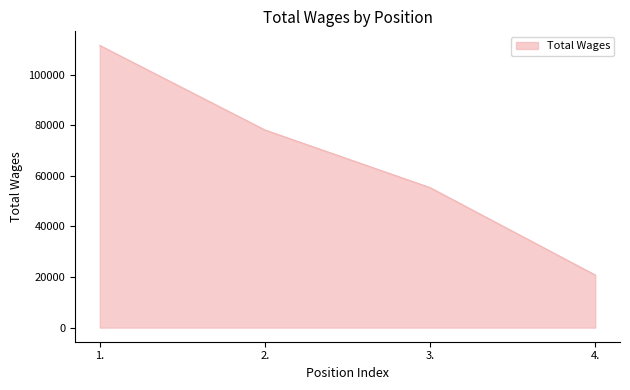

What is the average value?

66438